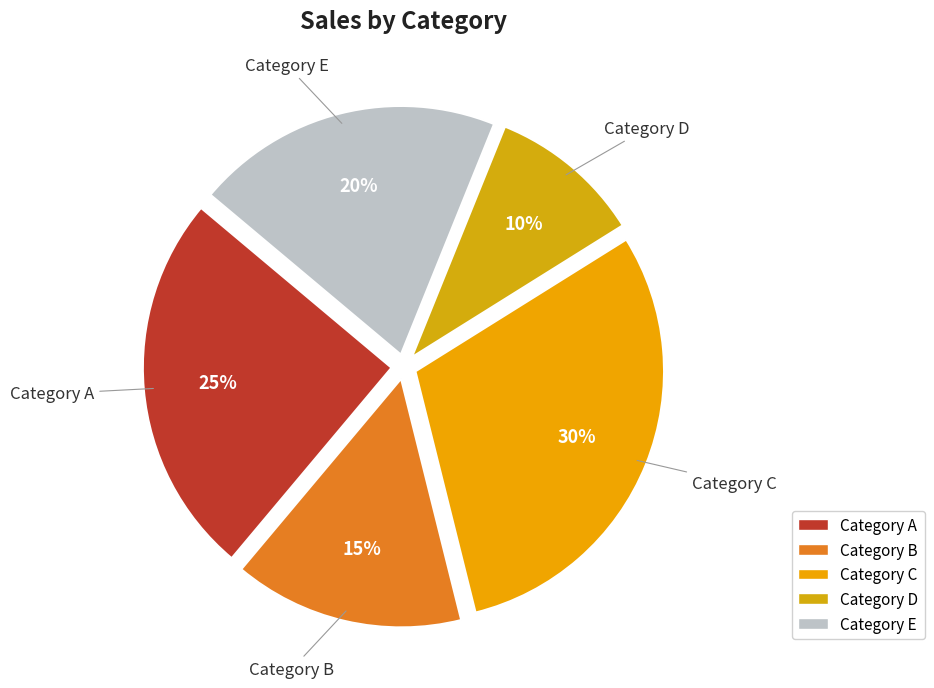

What percentage is the Category C slice, to the nearest percent?

30%